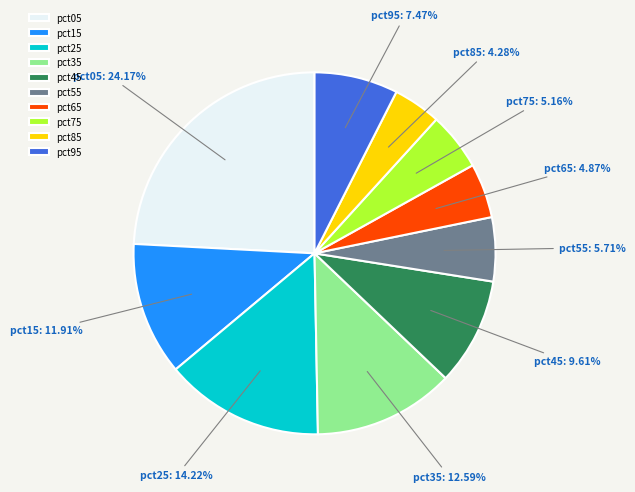

Which slice is the largest?

pct05